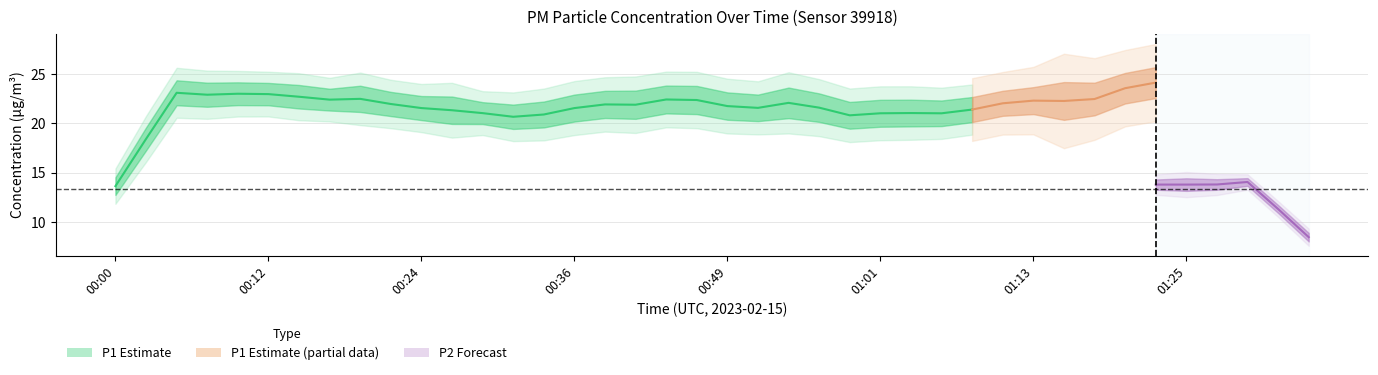

True or false: P1 and P2 intersect in this chart.

False